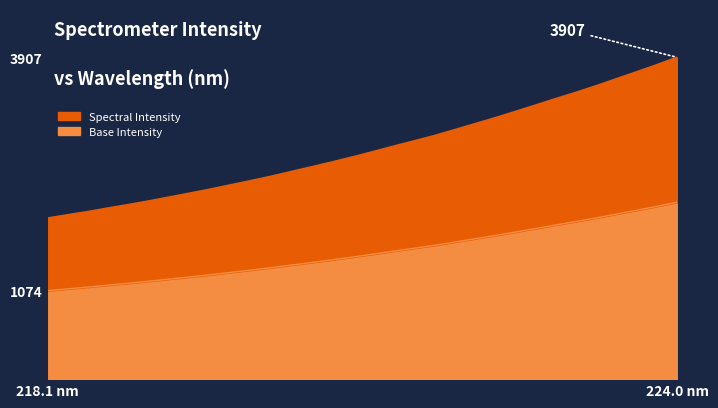

What is the change in value from 220.3533 to 223.5987?

+1210.9